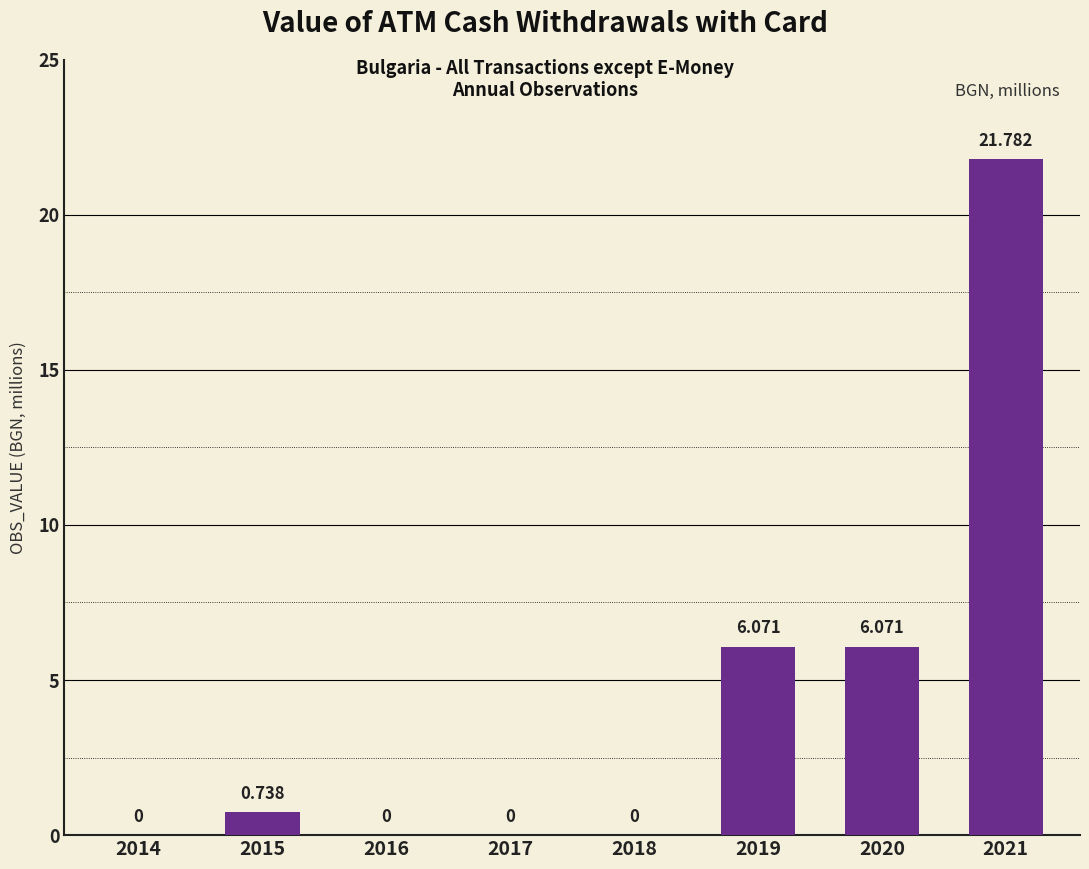

The value at 2014 is -10.6. True or false?

False